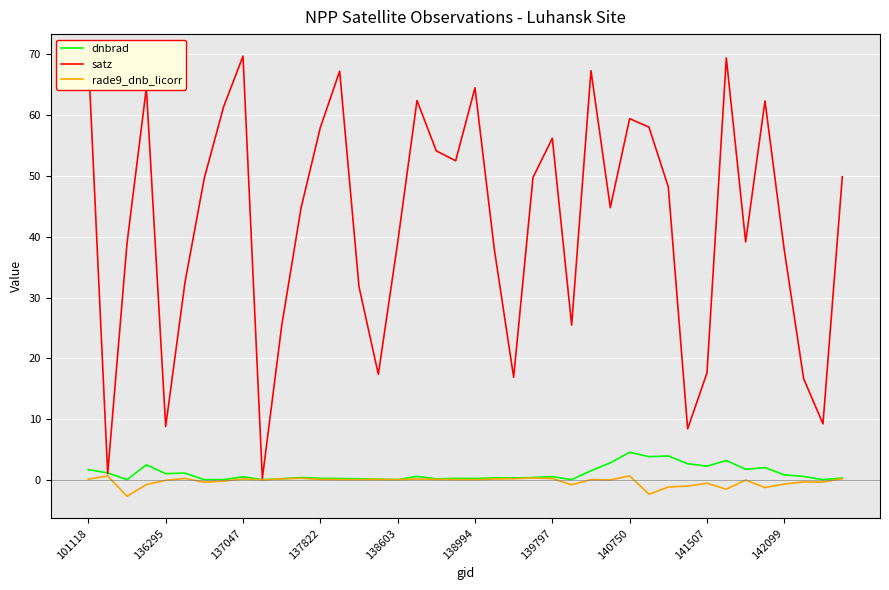

Which series has the largest total across all categories?

satz